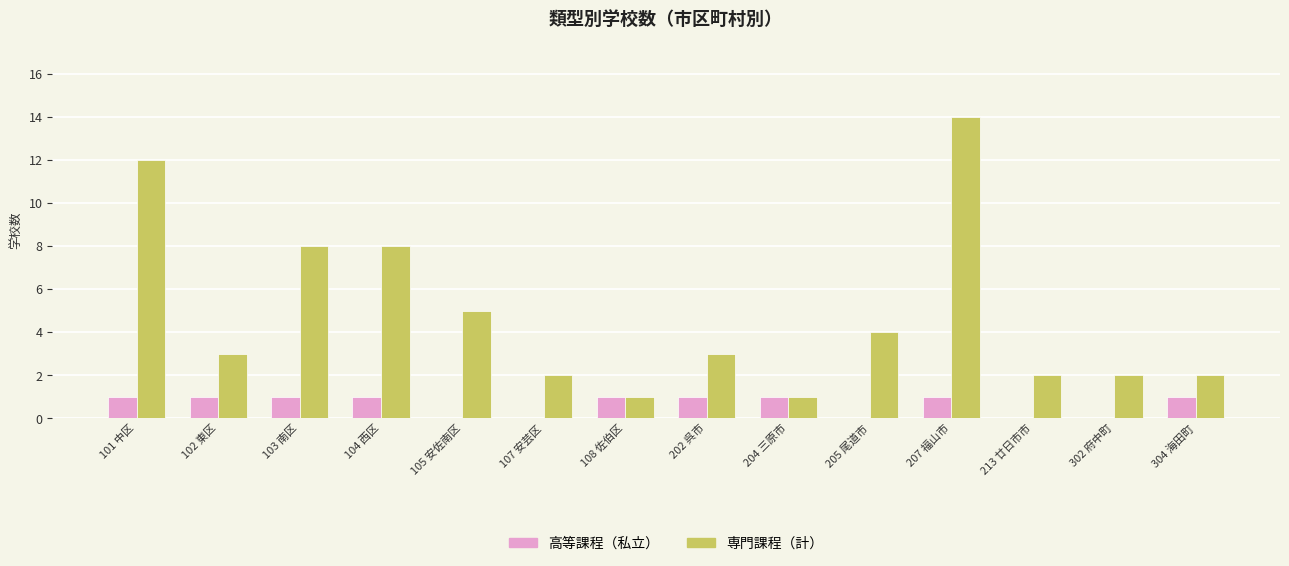

What is the total value across all series at 101 中区?

13